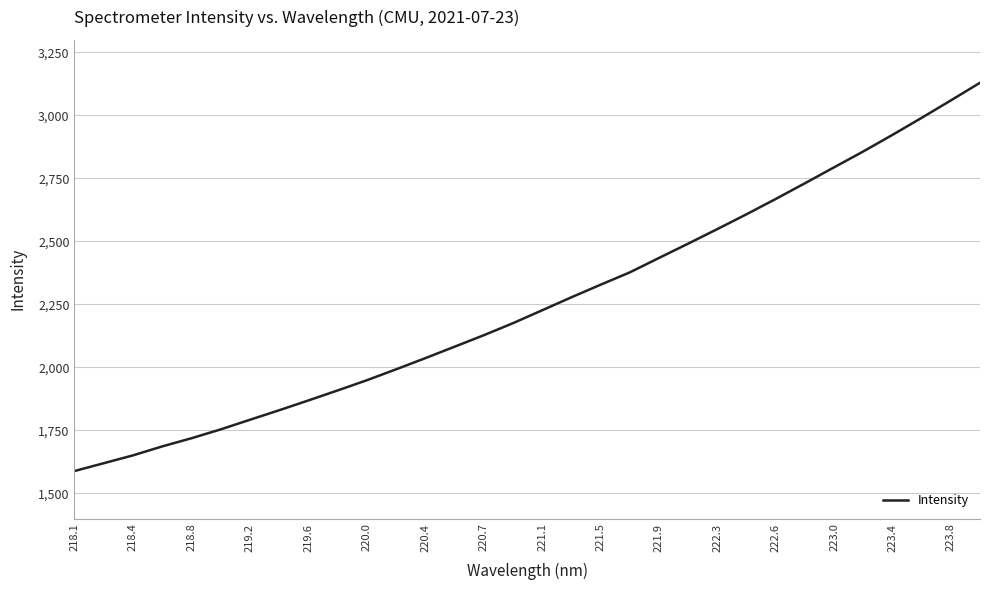

What is the difference between the maximum and minimum values?

1540.9